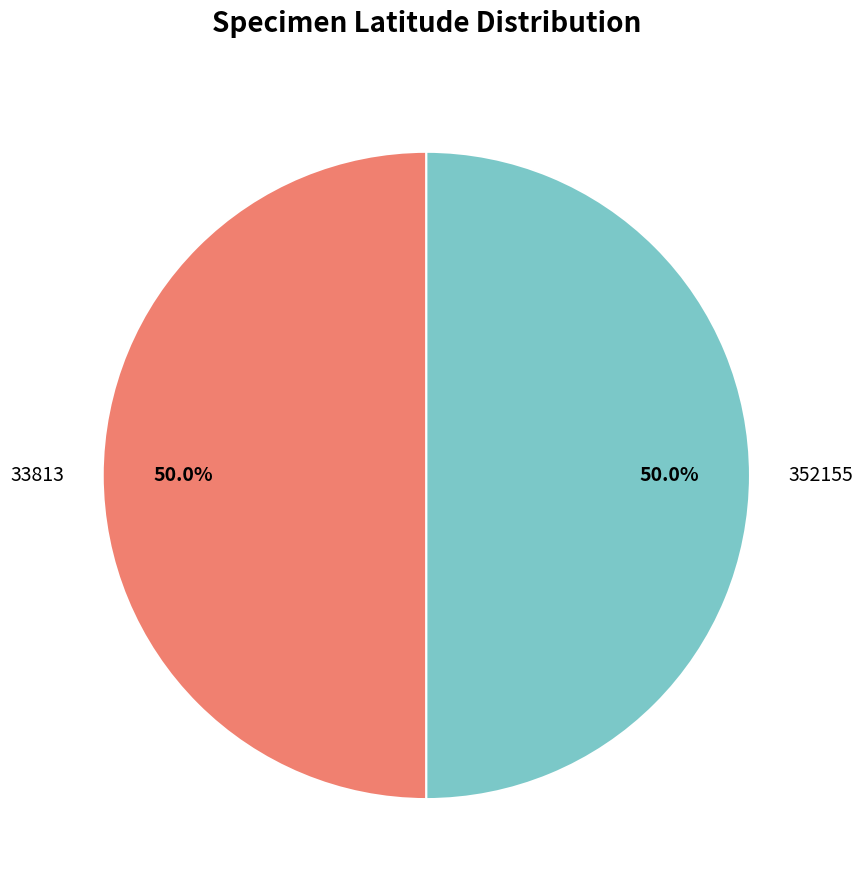

What is the ratio of the value at 33813 to the value at 352155?

1.0